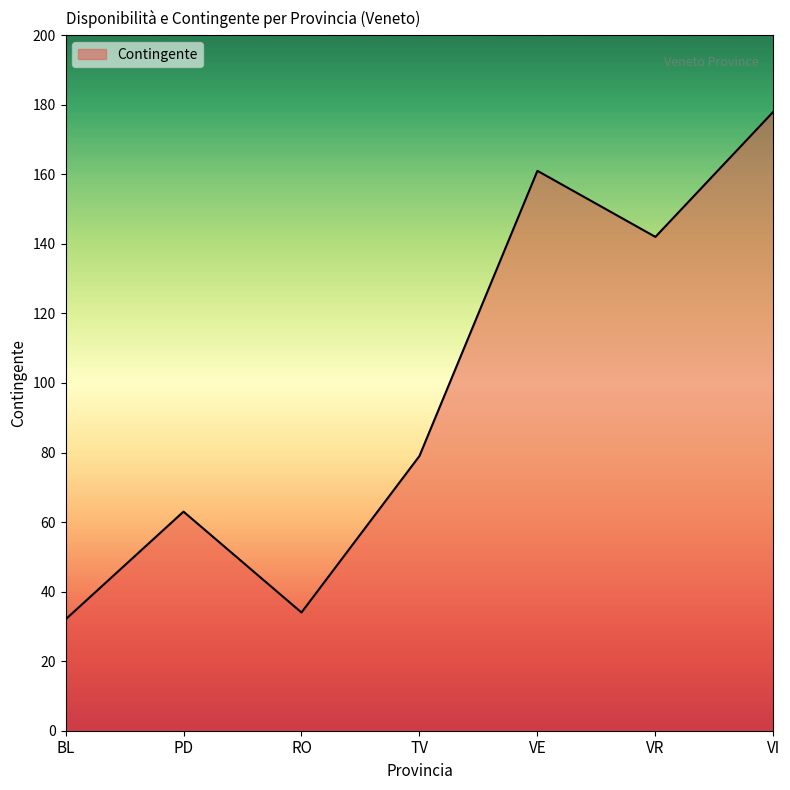

The value at BL is 32. True or false?

True